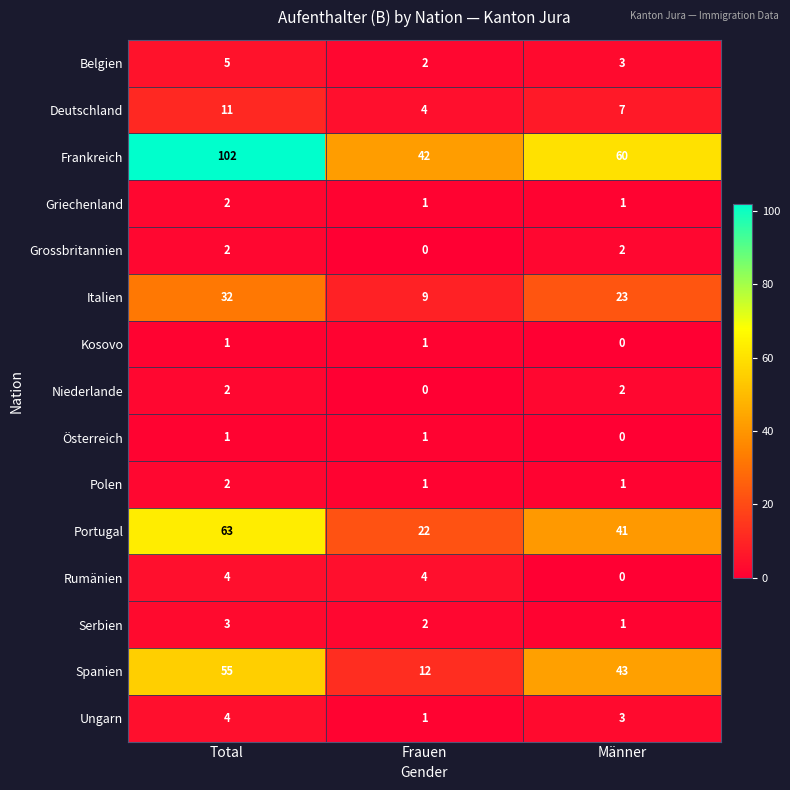

At which label does Spanien reach its peak?

Total